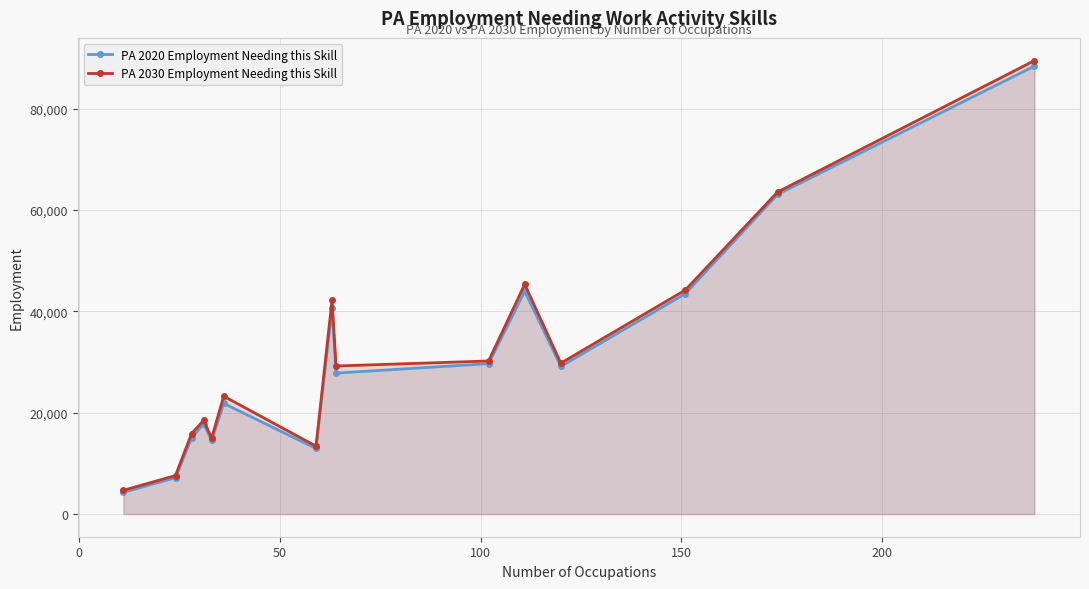

What is the minimum value shown in the chart?

4280